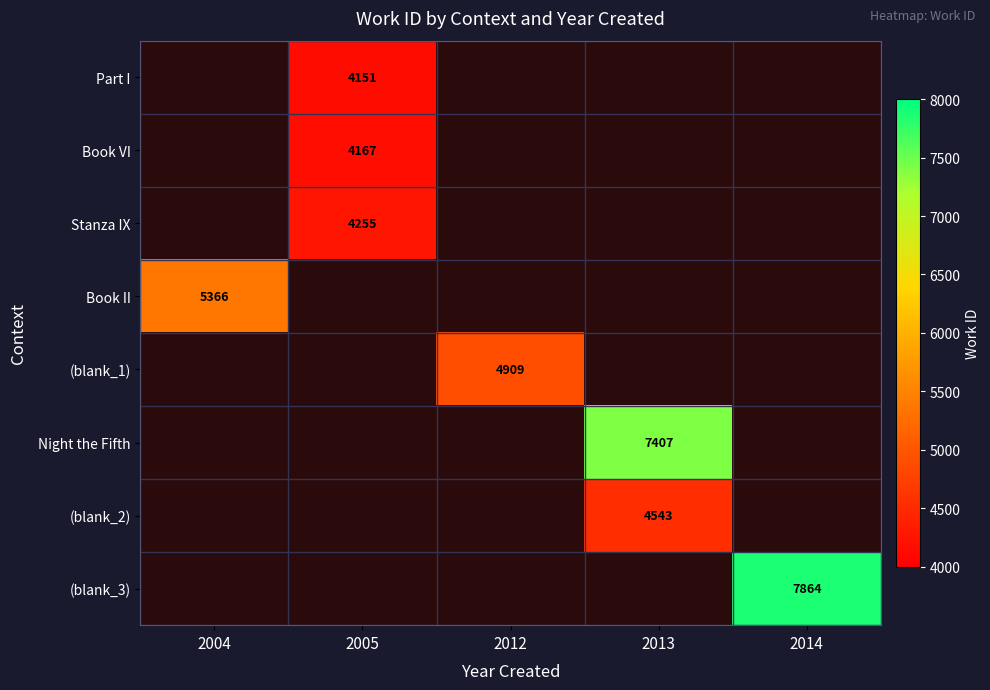

The Part I series shows 6576 at 2005. True or false?

False